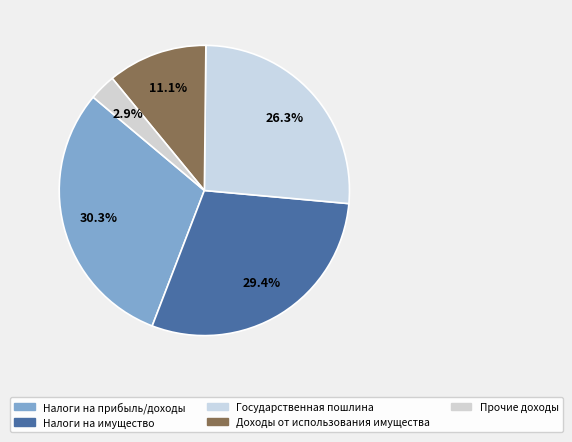

How many segments does this pie chart have?

5